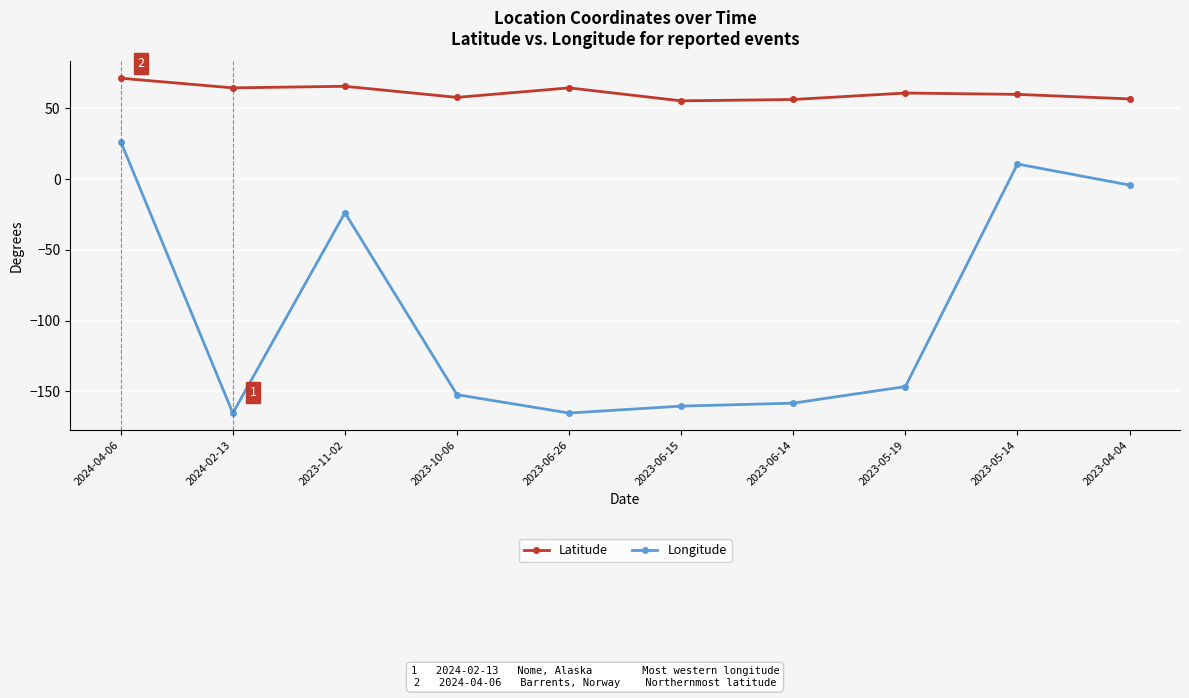

True or false: Latitude and Longitude cross at least once.

False